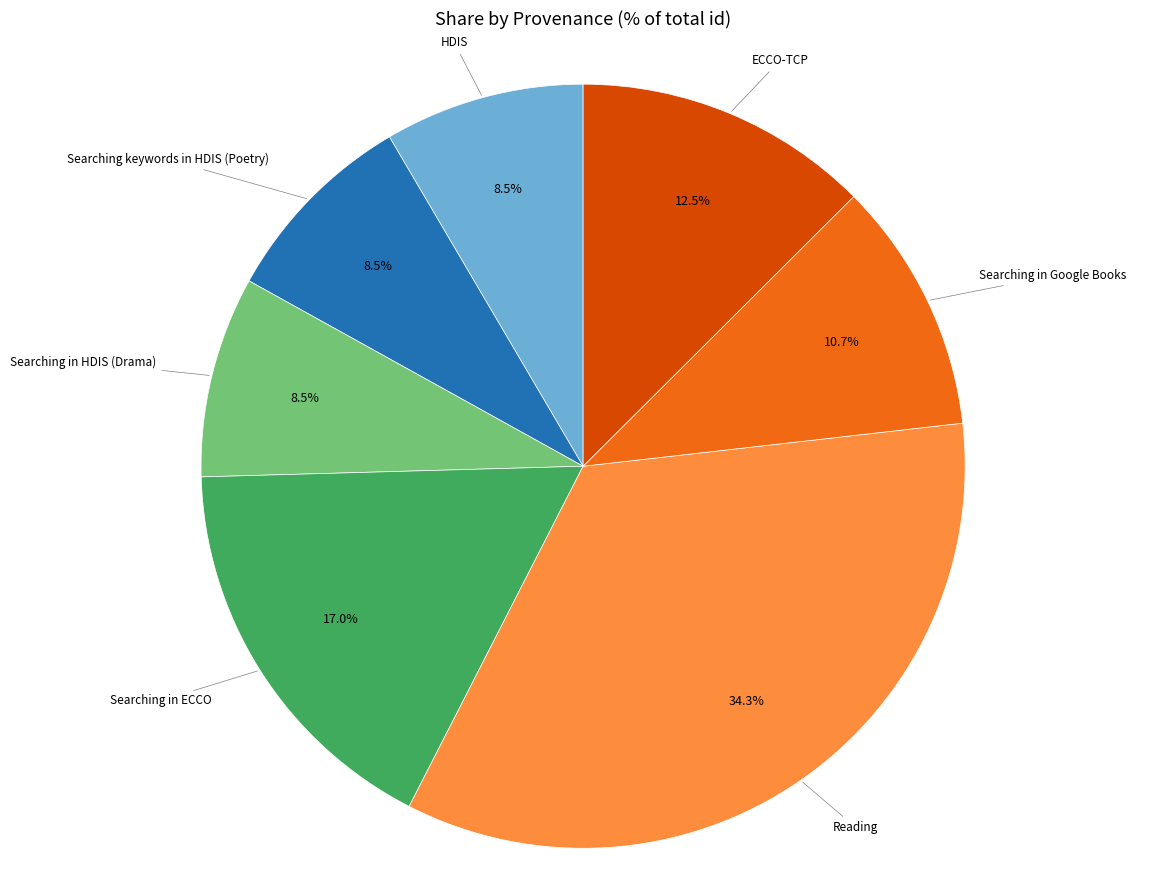

Is there any slice that represents more than half of the pie?

No